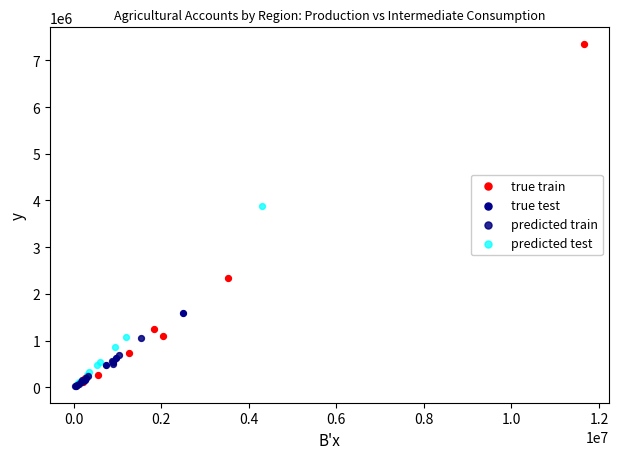

Which series has the largest Y range (max minus min)?

true train